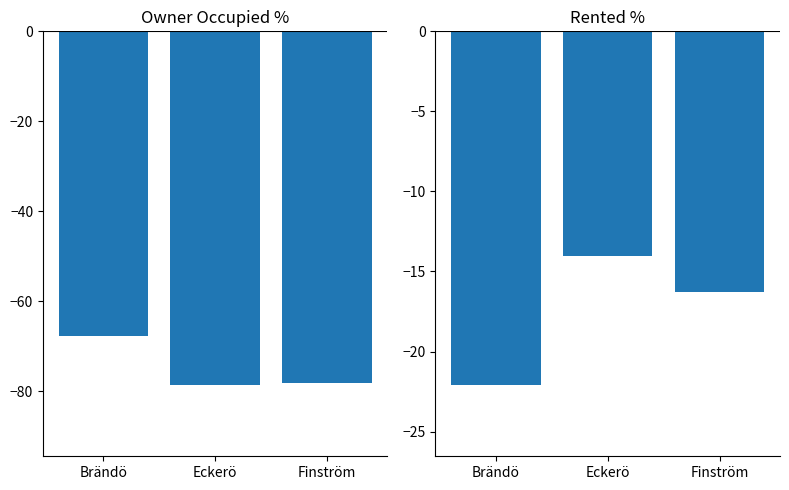

How many data points in Rented % are above -16?

1